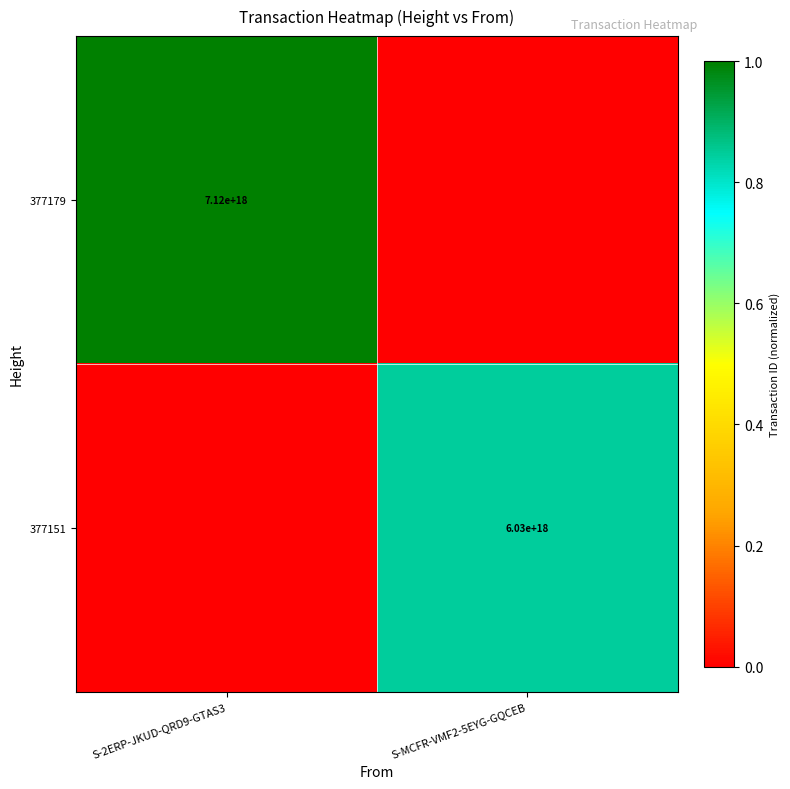

What is the spread (max minus min) of values at S-2ERP-JKUD-QRD9-GTAS3?

1.0